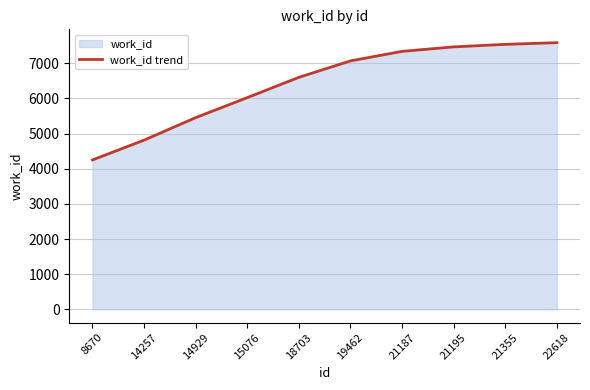

How many series are shown in this chart?

1